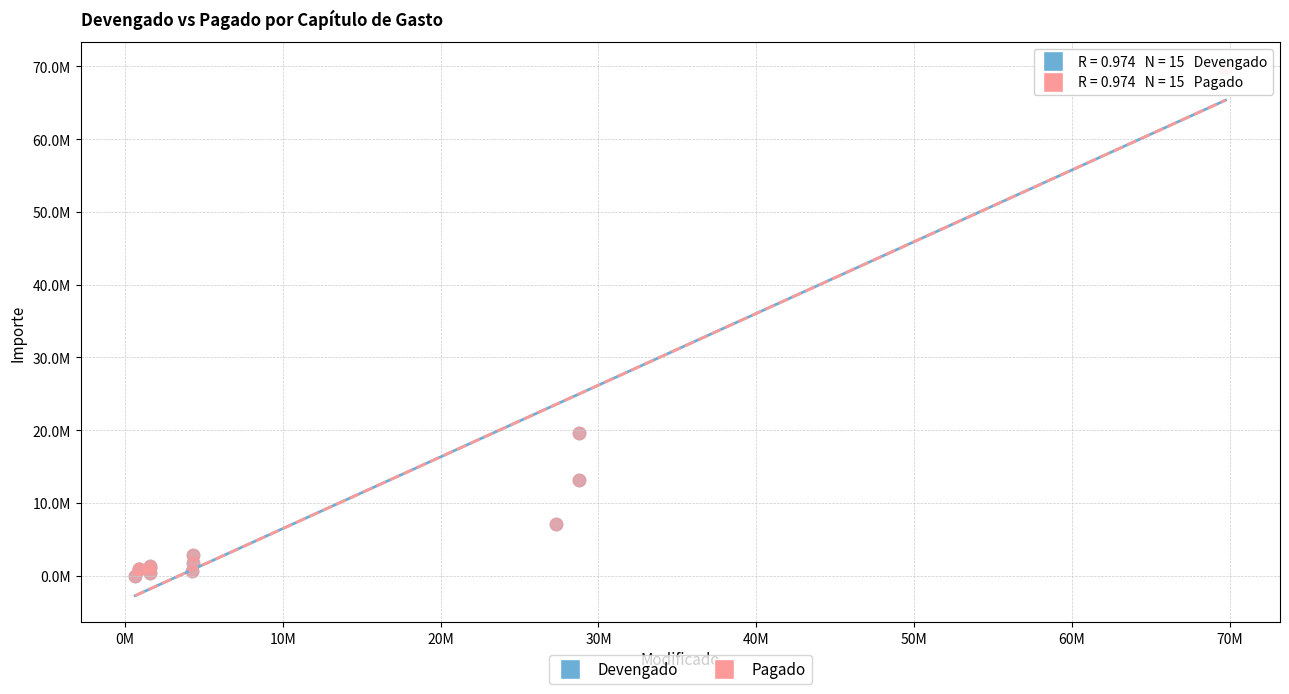

What are all the series names shown in the legend?

Devengado, Pagado